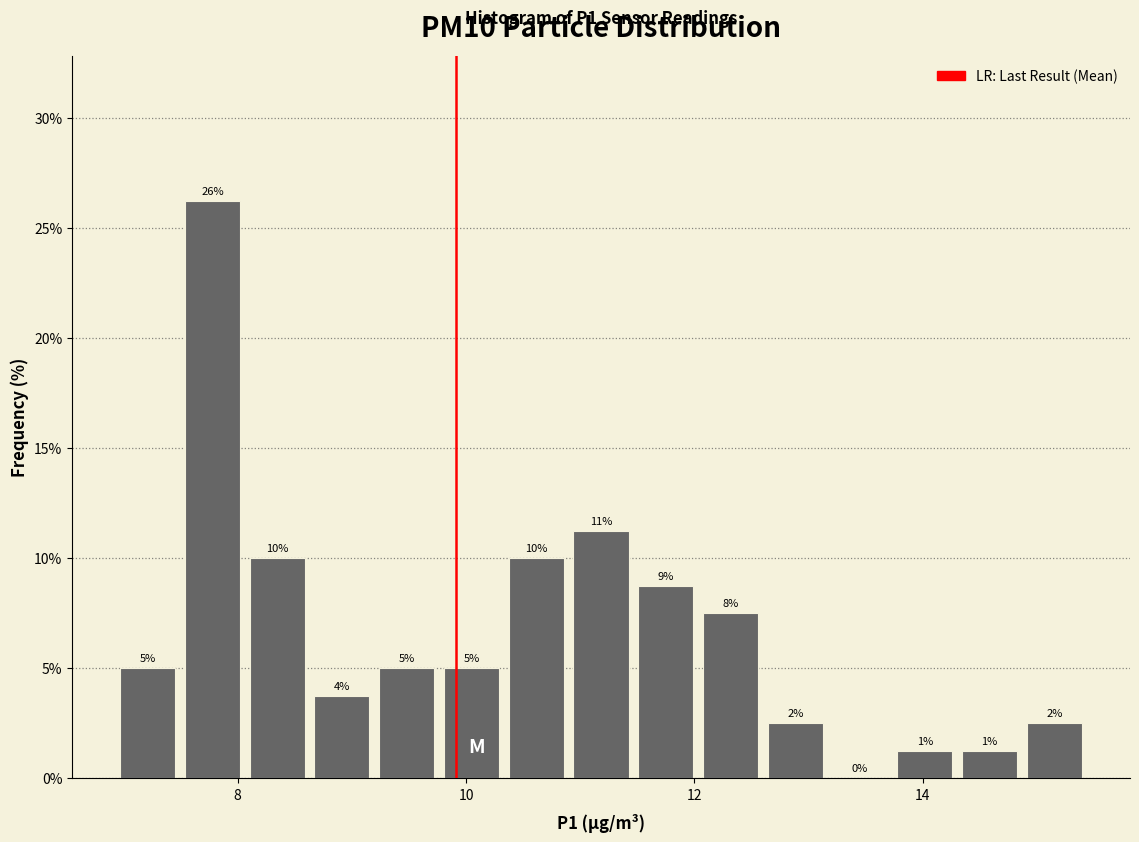

Around what value on the x-axis is the tallest bar? Give the approximate position of its centre, as read against the axis.

7.8